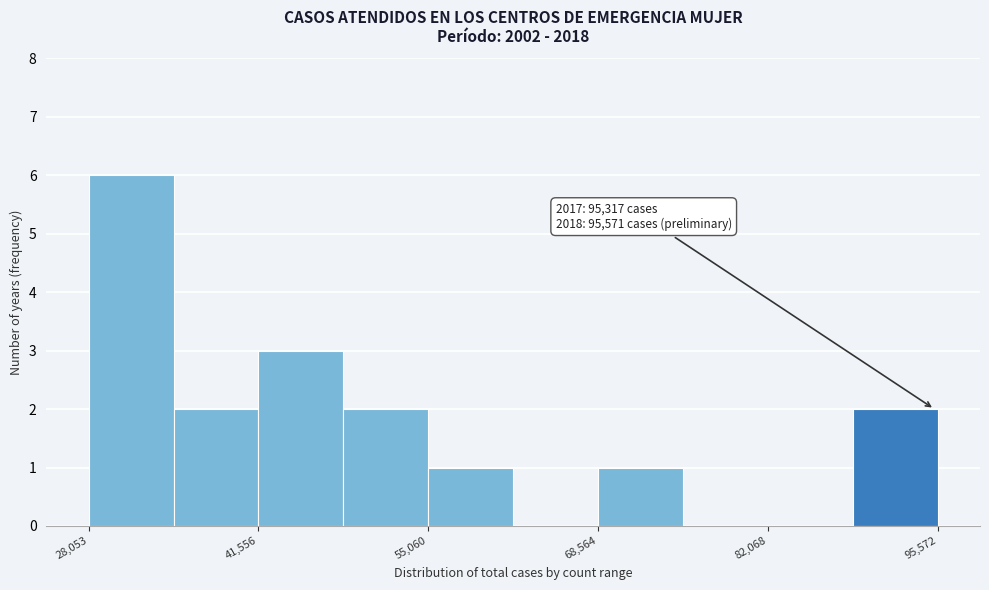

Read against the x-axis, roughly where is the centre of the tallest bar?

32000